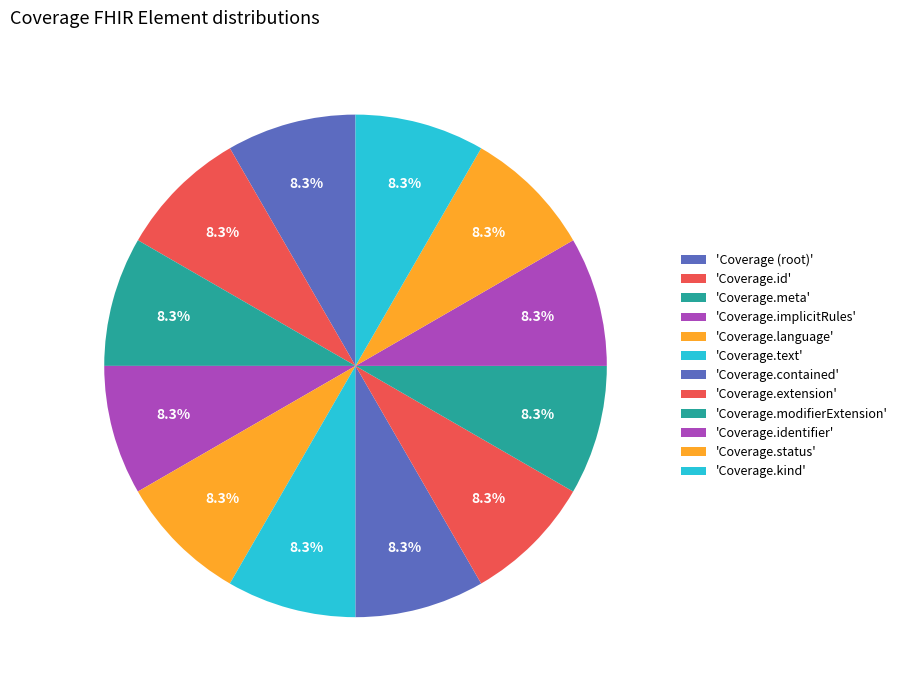

Is there a majority slice in this chart?

No